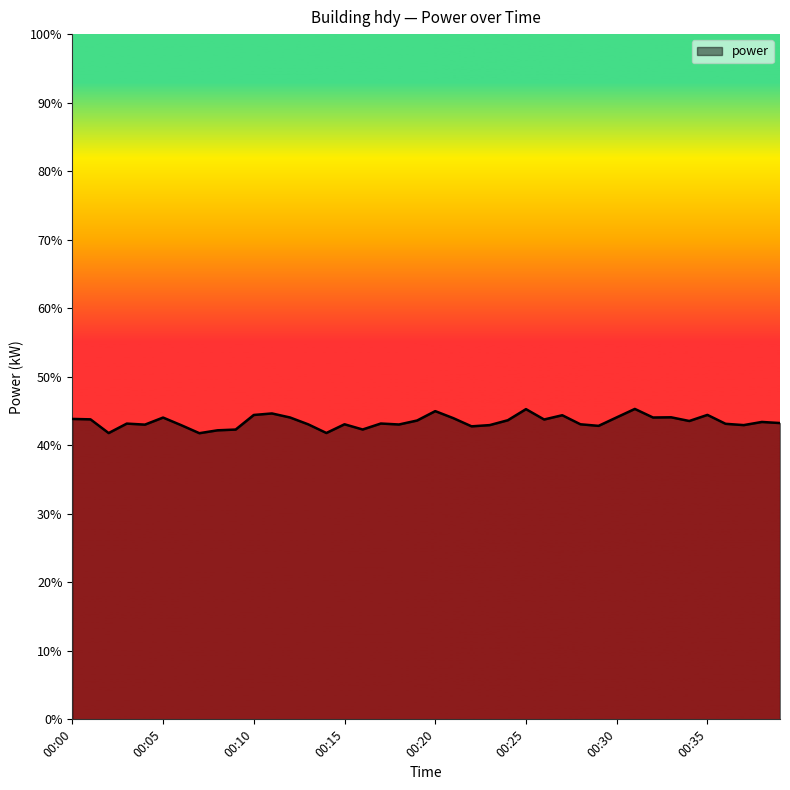

What is the difference between the maximum and minimum values?

3.5